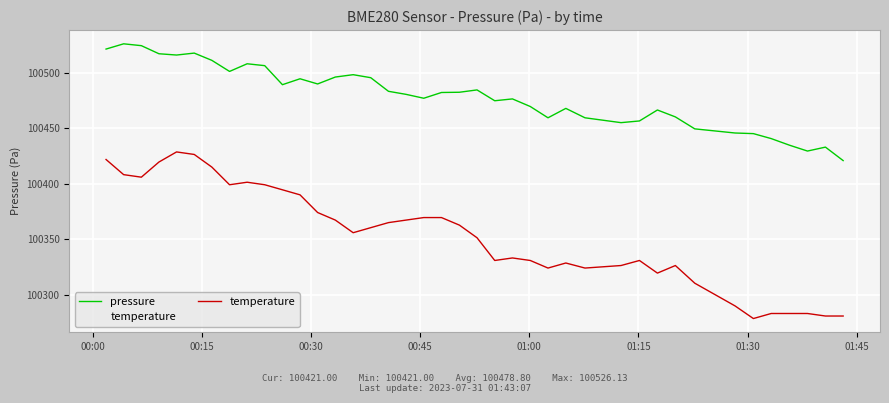

What is the highest value of the temperature series?

100428.8